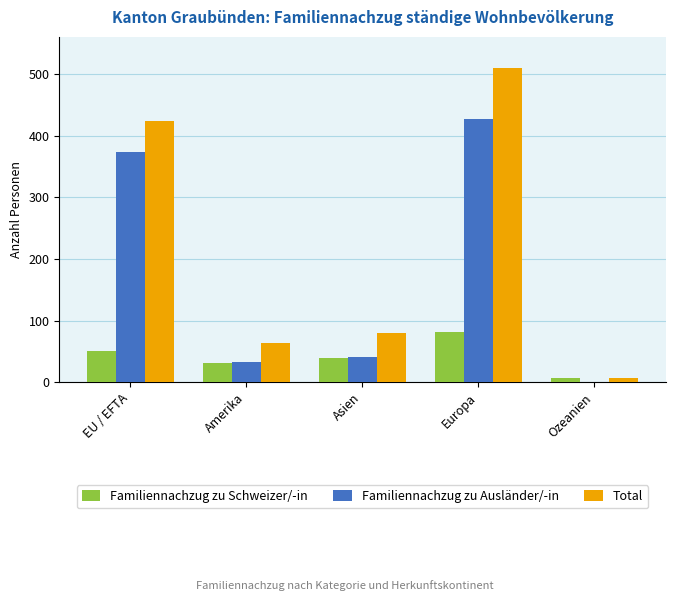

Is the value of Familiennachzug zu Ausländer/-in at EU / EFTA greater than the value of Familiennachzug zu Schweizer/-in at Amerika?

Yes